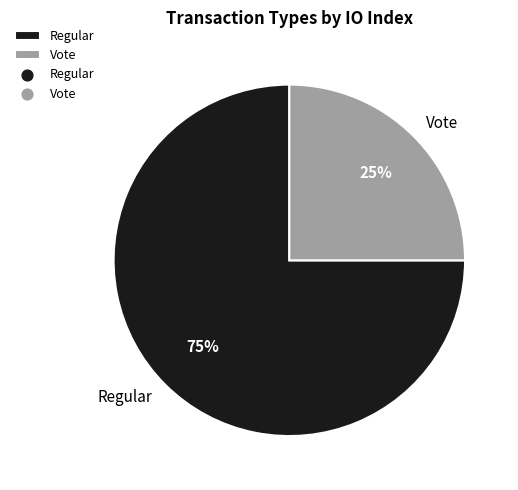

How many slices are in this pie chart?

2